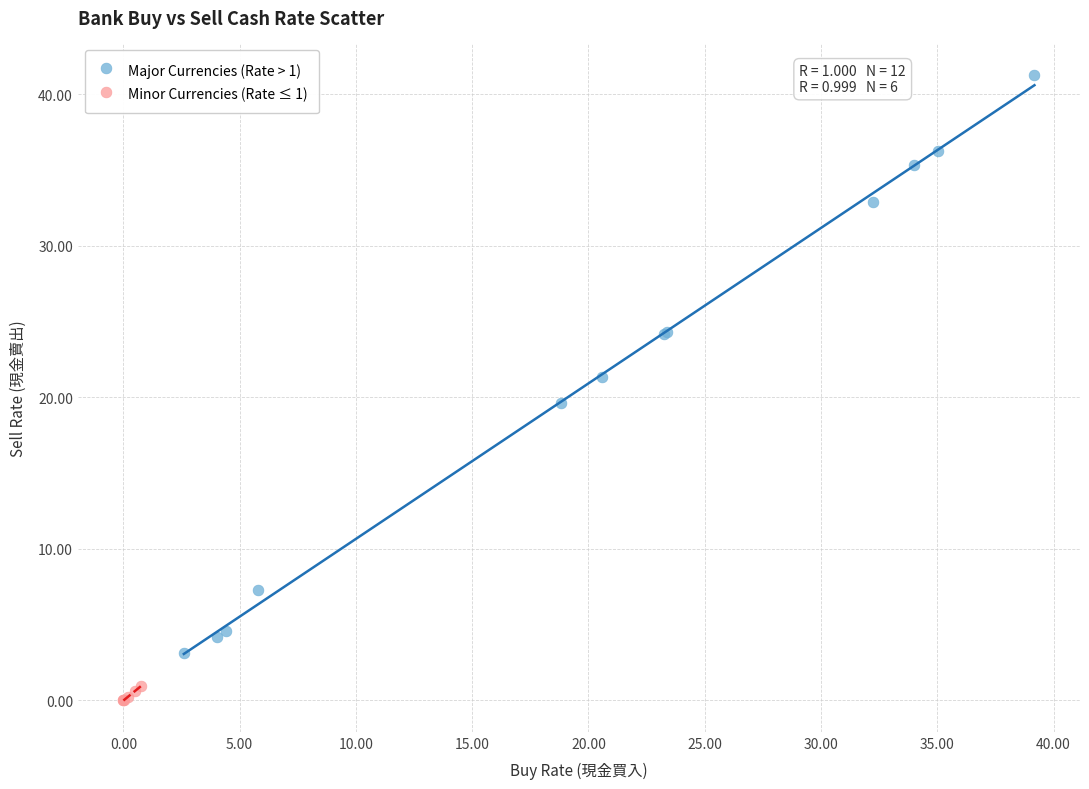

Which series reaches the maximum Y coordinate?

Major Currencies (Rate > 1)